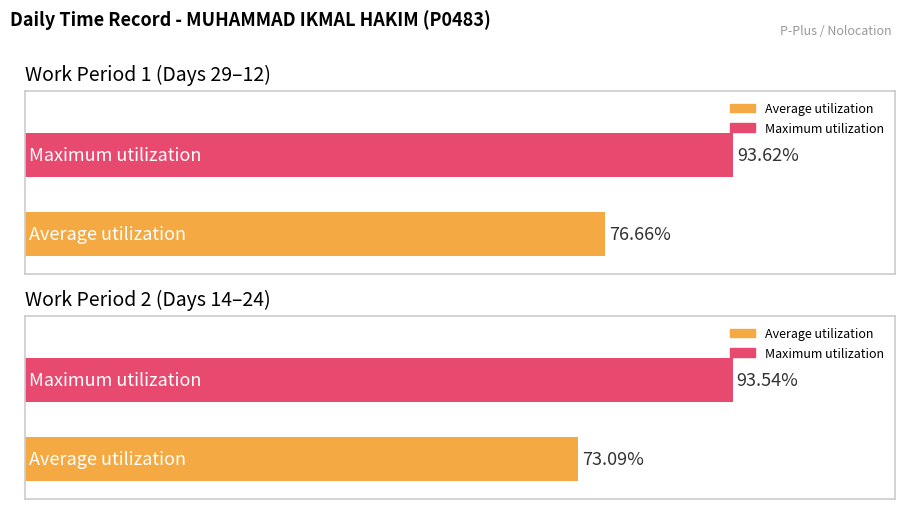

What are all the series names shown in the legend?

Average utilization, Maximum utilization